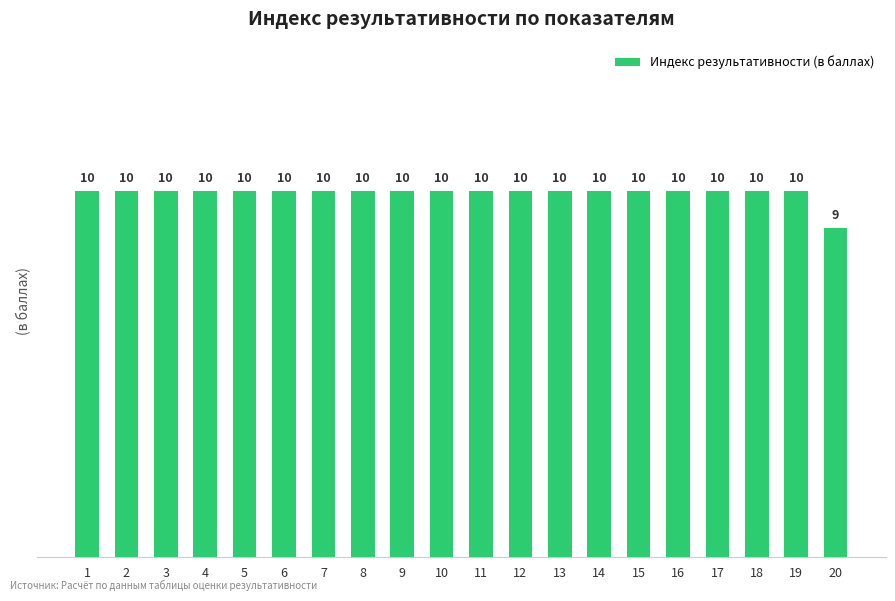

Reading left to right, transcribe all the data shown in this chart.

10	10	10	10	10	10	10	10	10	10	10	10	10	10	10	10	10	10	10	9